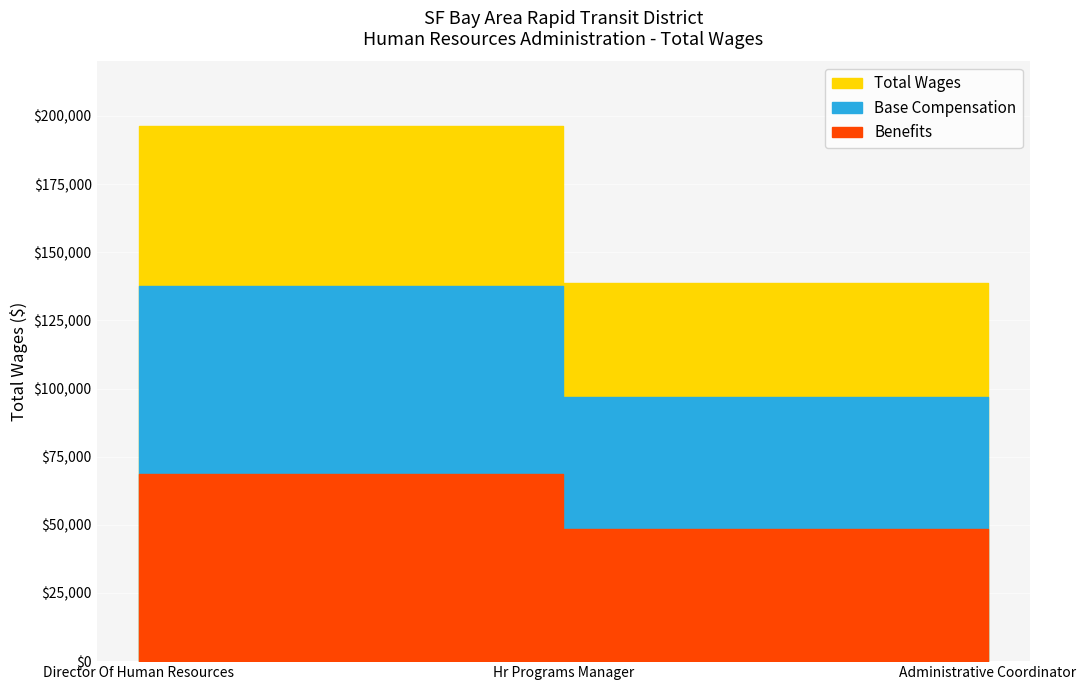

List the labels in order of value, smallest first.

Administrative Coordinator, Hr Programs Manager, Director Of Human Resources